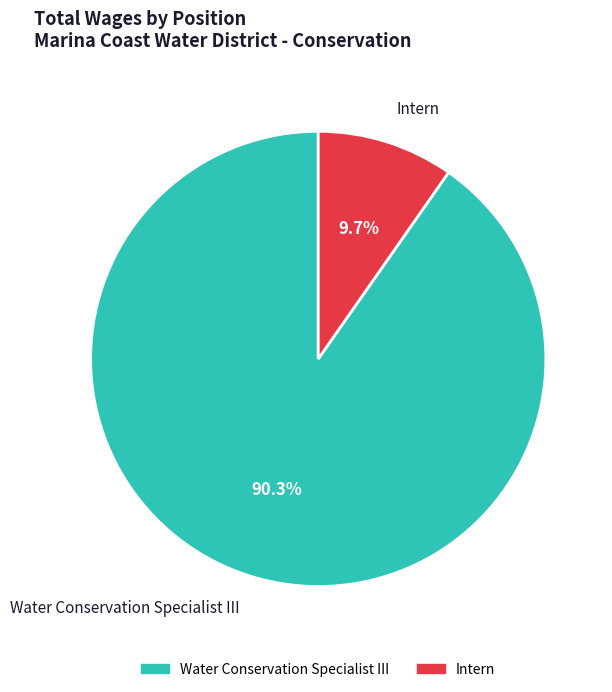

Count the number of slices in the pie.

2